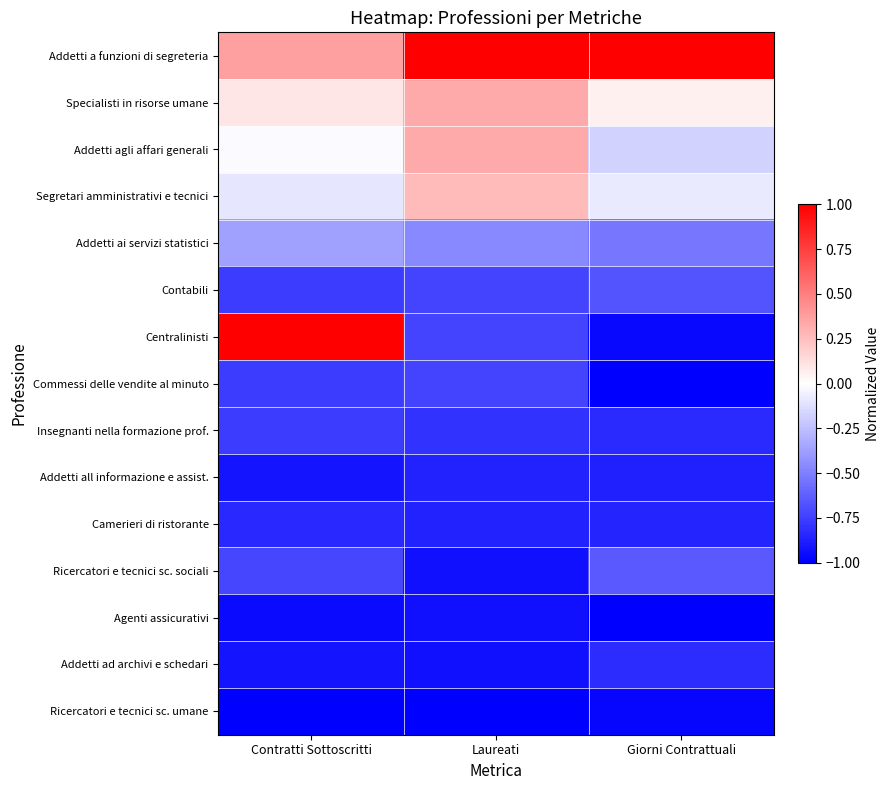

Which category has the lowest value across all series?

Giorni Contrattuali